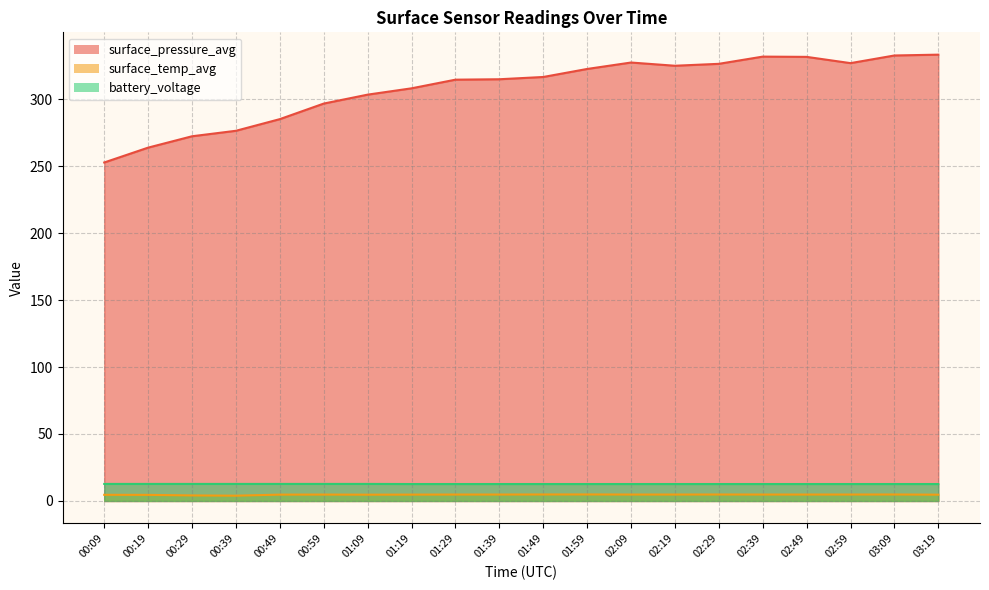

At which label does battery_voltage reach its peak?

00:09